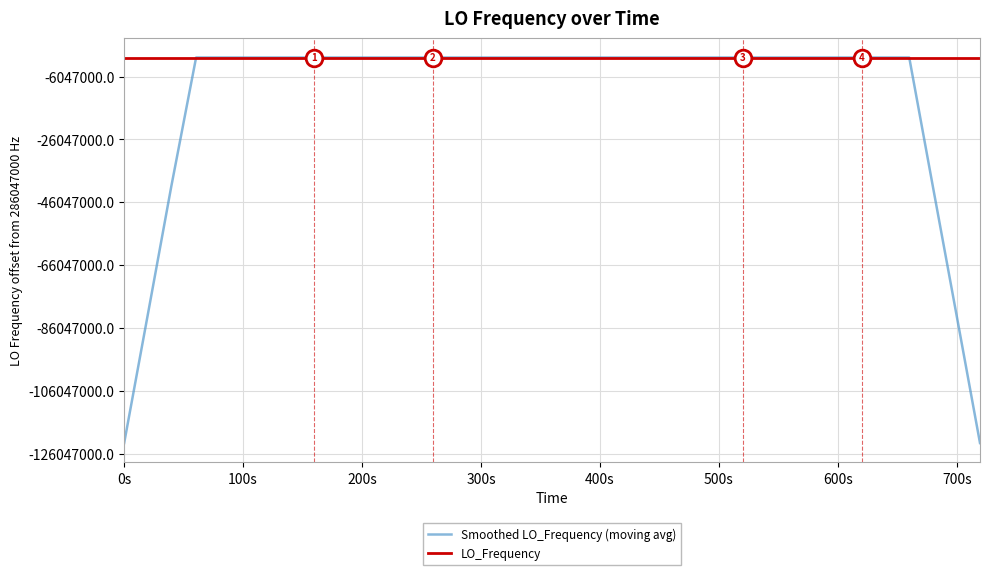

List the series in order of their peak value, lowest first.

Smoothed LO_Frequency (moving avg), LO_Frequency